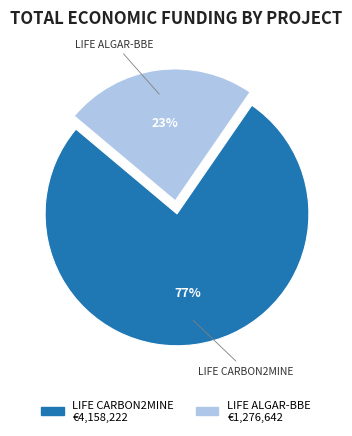

What is the largest slice in the pie chart?

LIFE CARBON2MINE